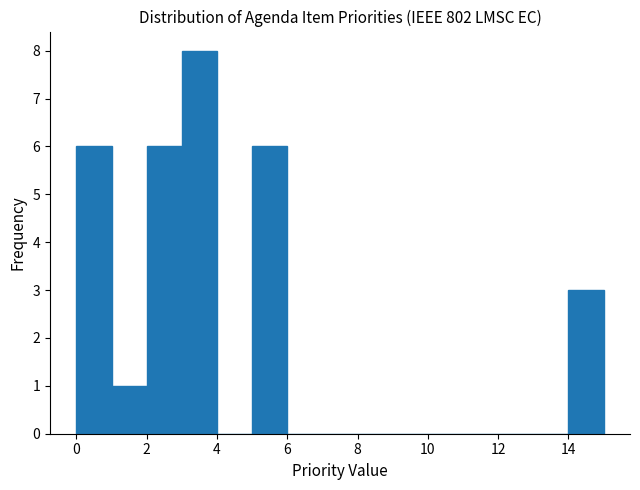

Reading left to right, transcribe this chart: for each bar, give the range it covers on the x-axis and its height. The values are not printed on the chart, so give them approximately, as read against the axis.

0 to 1: 6
1 to 2: 1
2 to 3: 6
3 to 4: 8
4 to 5: 0
5 to 6: 6
6 to 7: 0
7 to 8: 0
8 to 9: 0
9 to 10: 0
10 to 11: 0
11 to 12: 0
12 to 13: 0
13 to 14: 0
14 to 15: 3